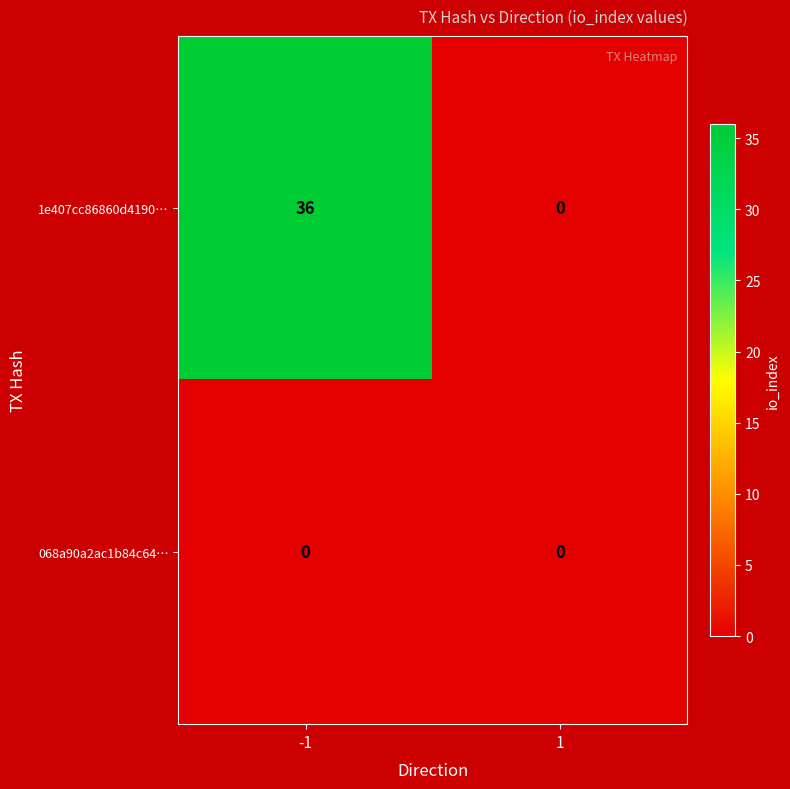

Between -1 and 1, which series saw the biggest shift?

1e407cc86860d4190…